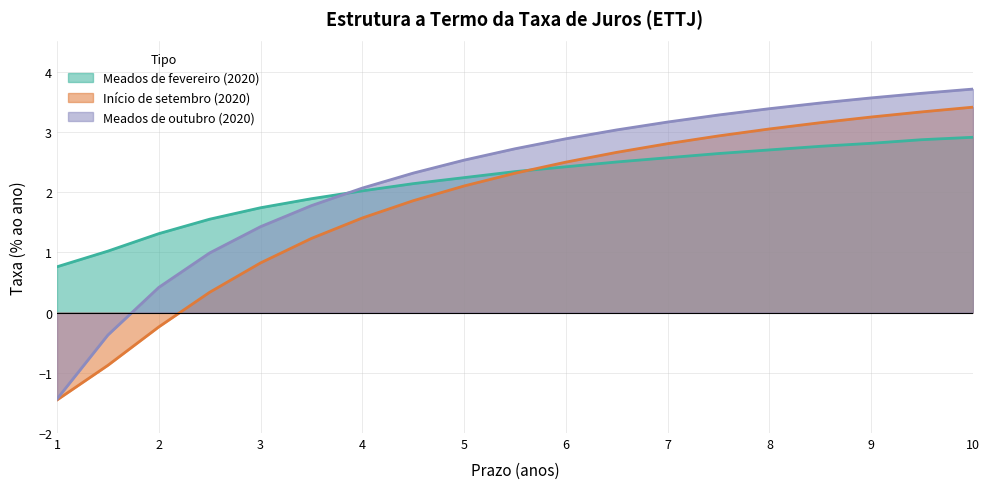

List the series in order of their overall mean, highest first.

Meados de outubro (2020), Meados de fevereiro (2020), Início de setembro (2020)